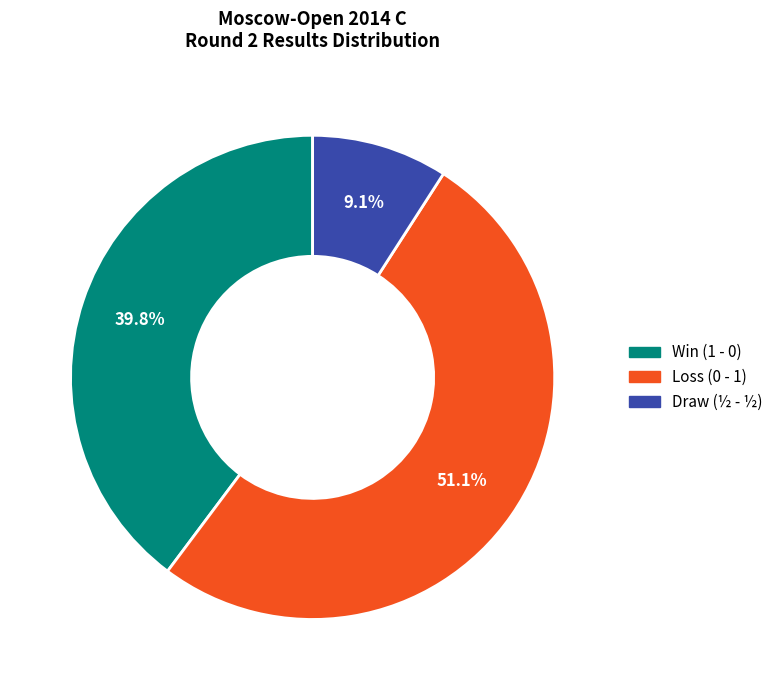

Is there a majority slice in this chart?

Yes